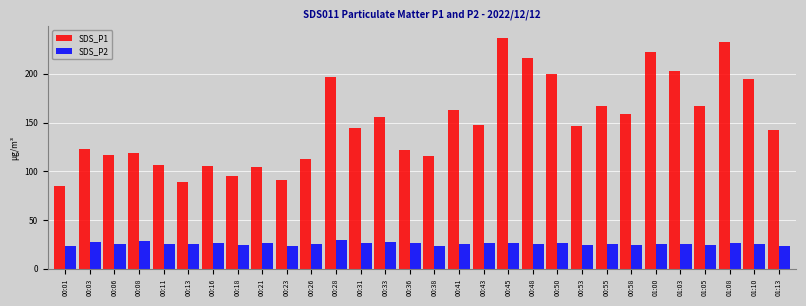

What is the approximate value of SDS_P1 at 00:43?

147.3